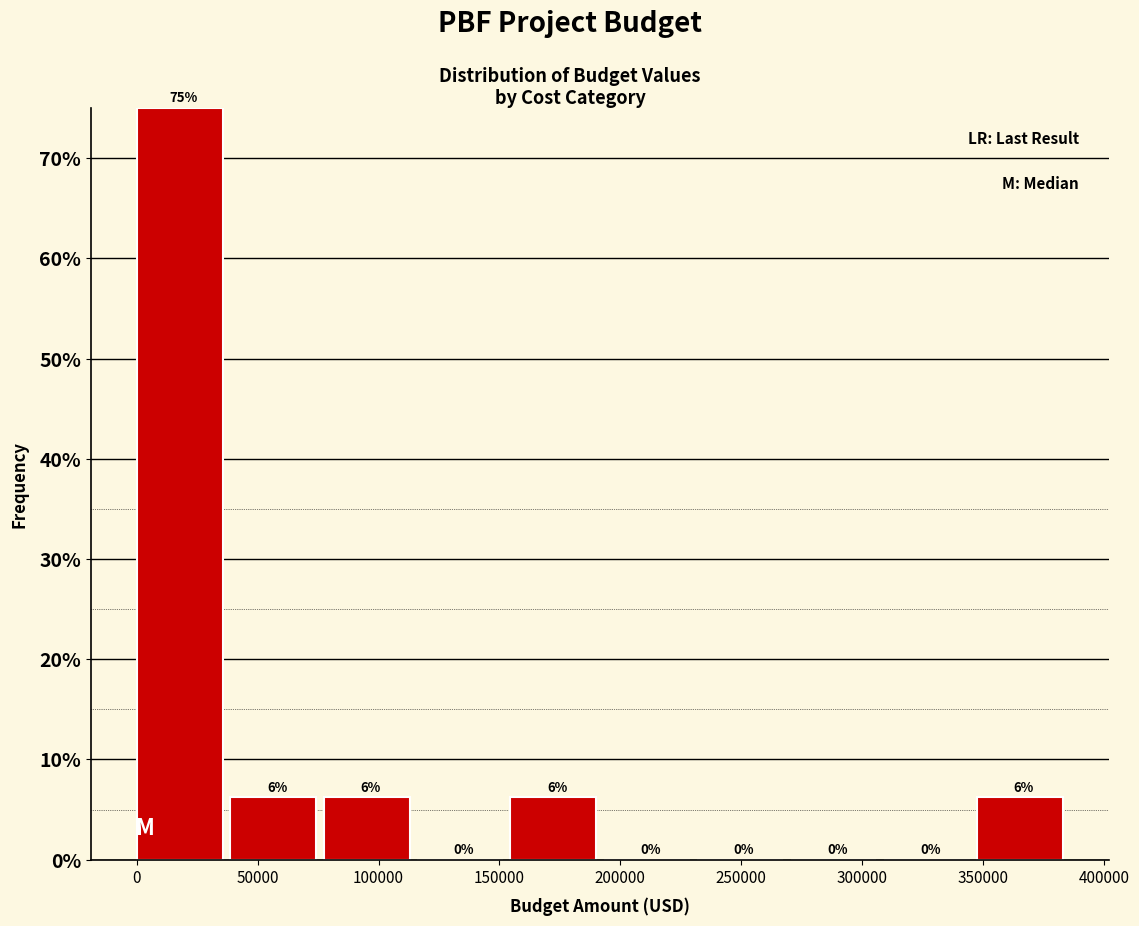

Which range on the x-axis has the tallest bar?

0 to 40000